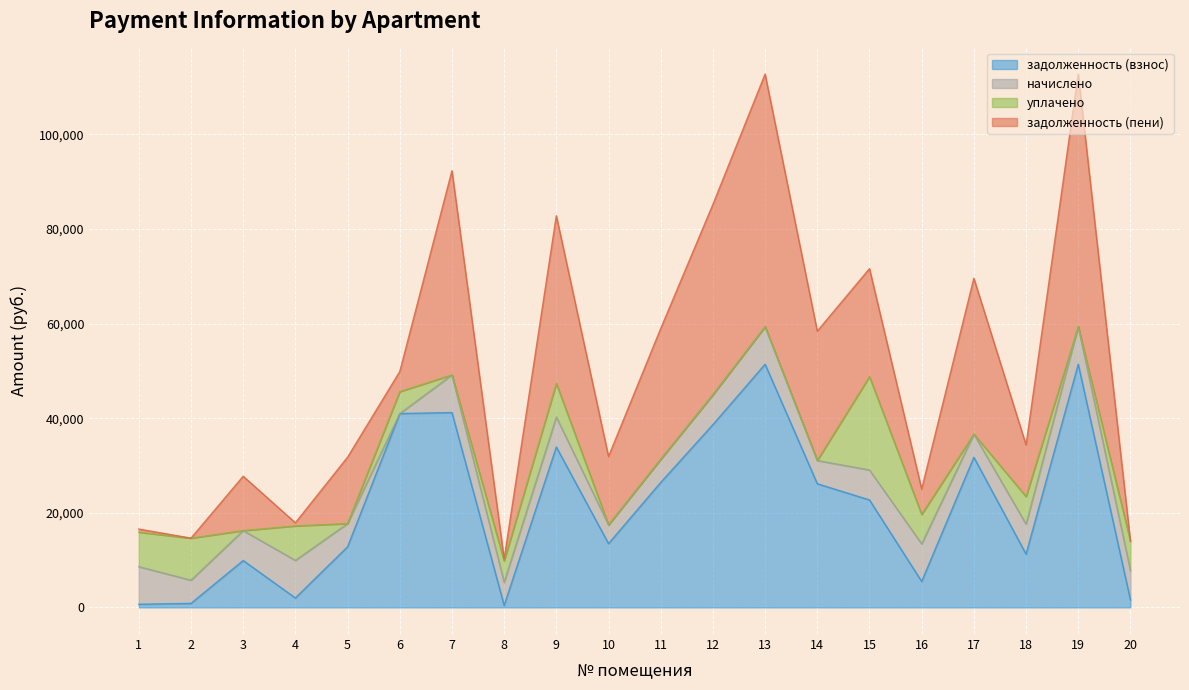

After their last crossing, which series has the higher values: задолженность (взнос) or задолженность (пени)?

задолженность (взнос)